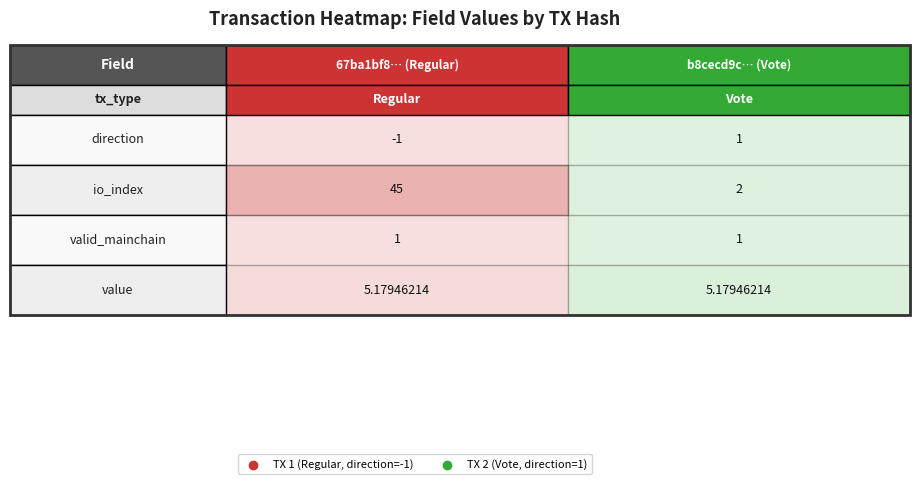

What is the sum of the b8cecd9c7f92bd60121da658c5f83048dffcf64 values at 1 and 3?

7.2